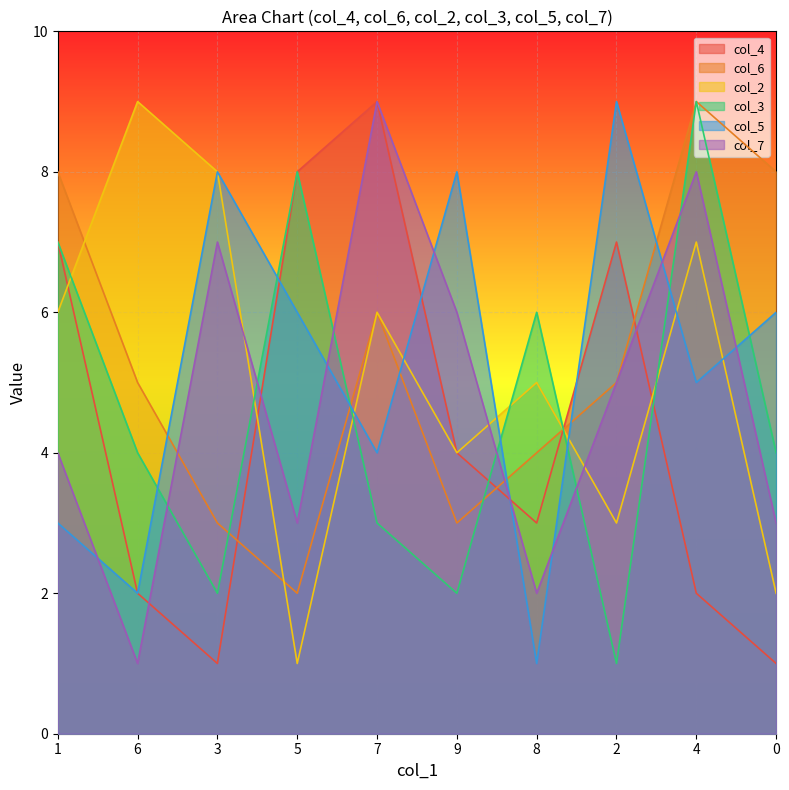

At how many categories does at least one series exceed 8?

4